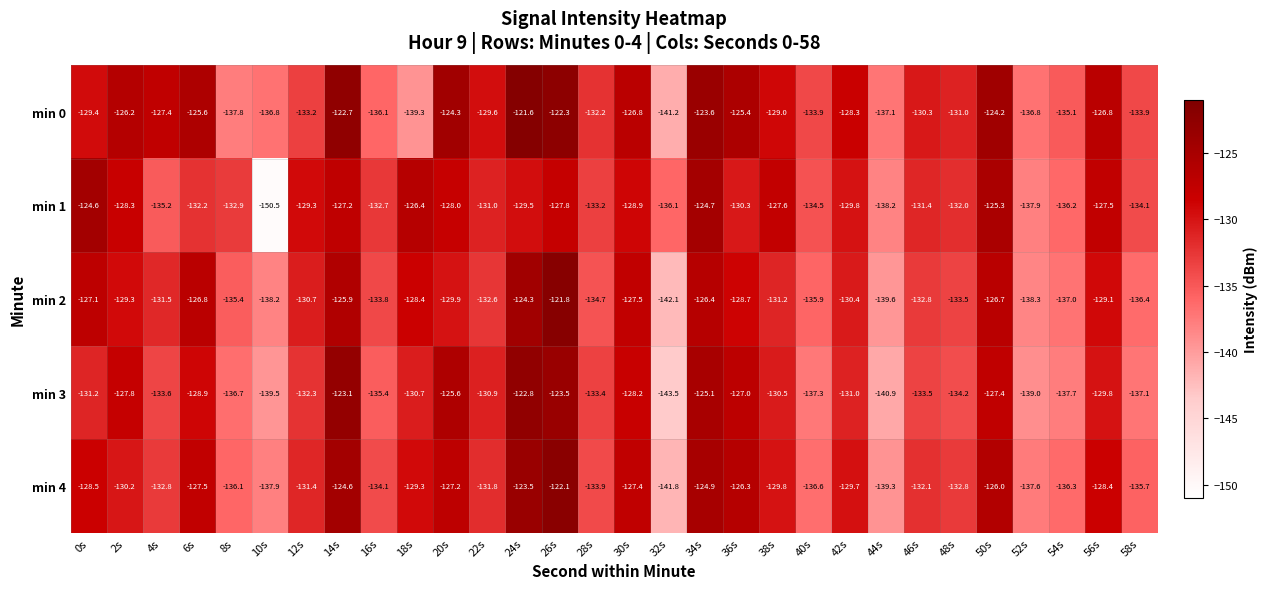

What is the average value of the min 1 series?

-131.4